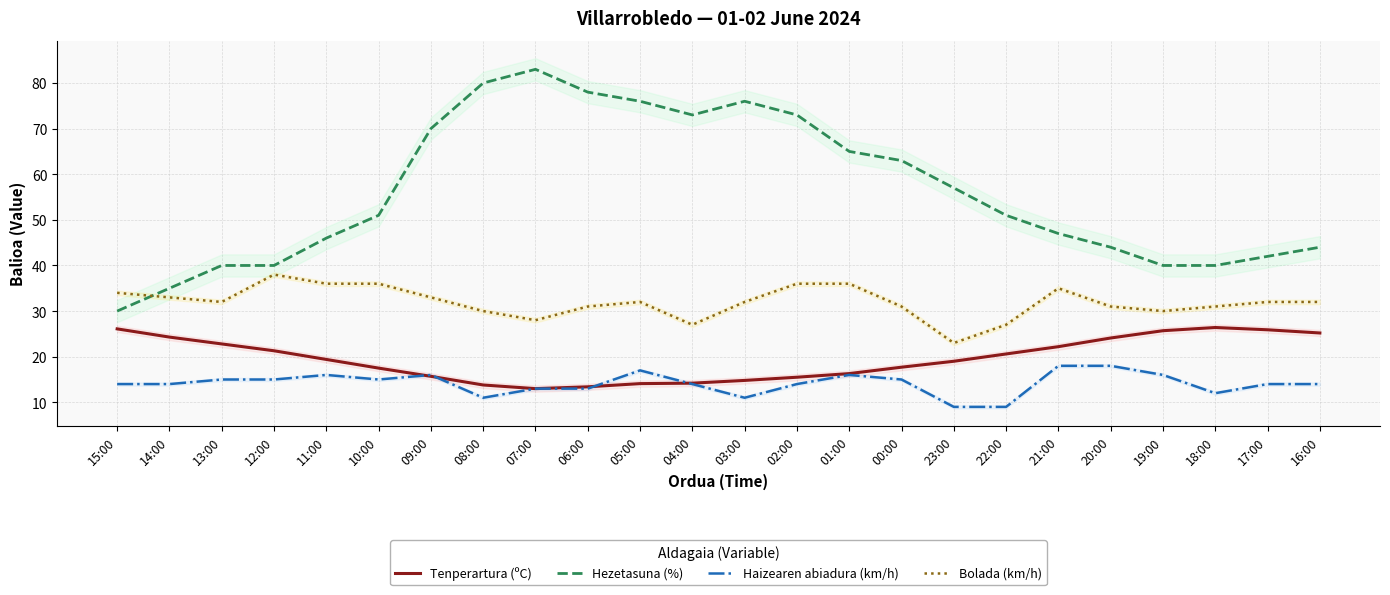

Count the number of categories in the chart.

24